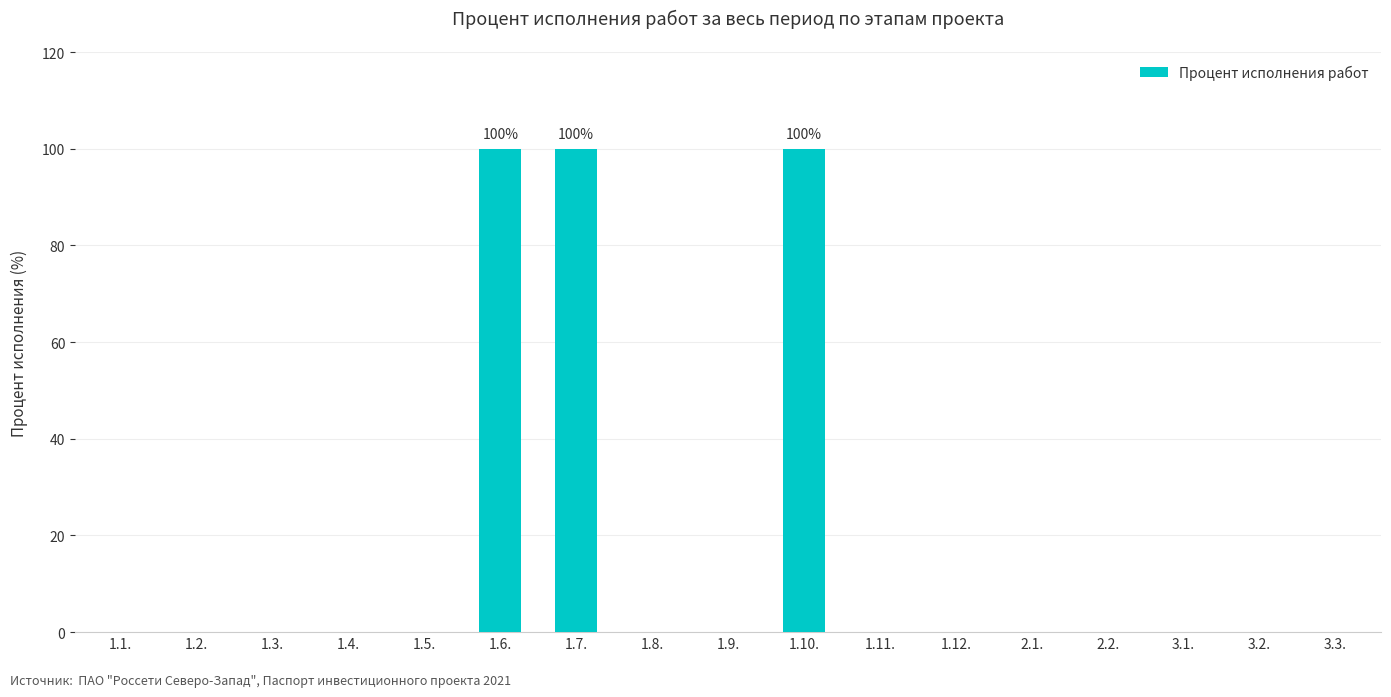

True or false: the data shows 36 at 3.3..

False